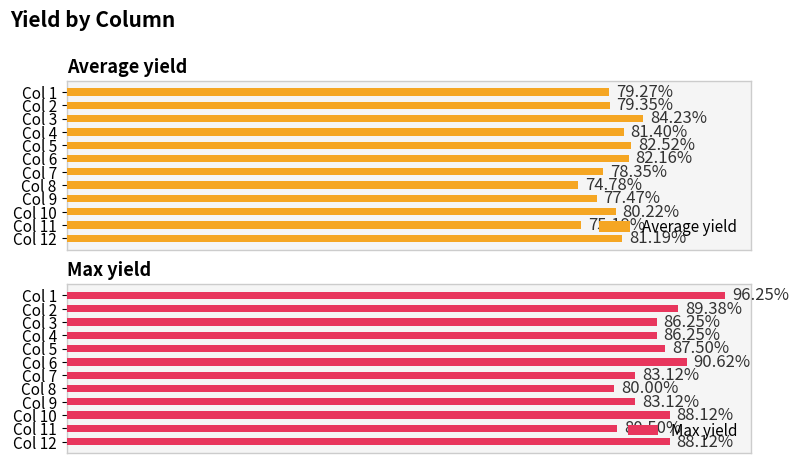

Are the bars grouped side by side (vs. stacked)?

Yes